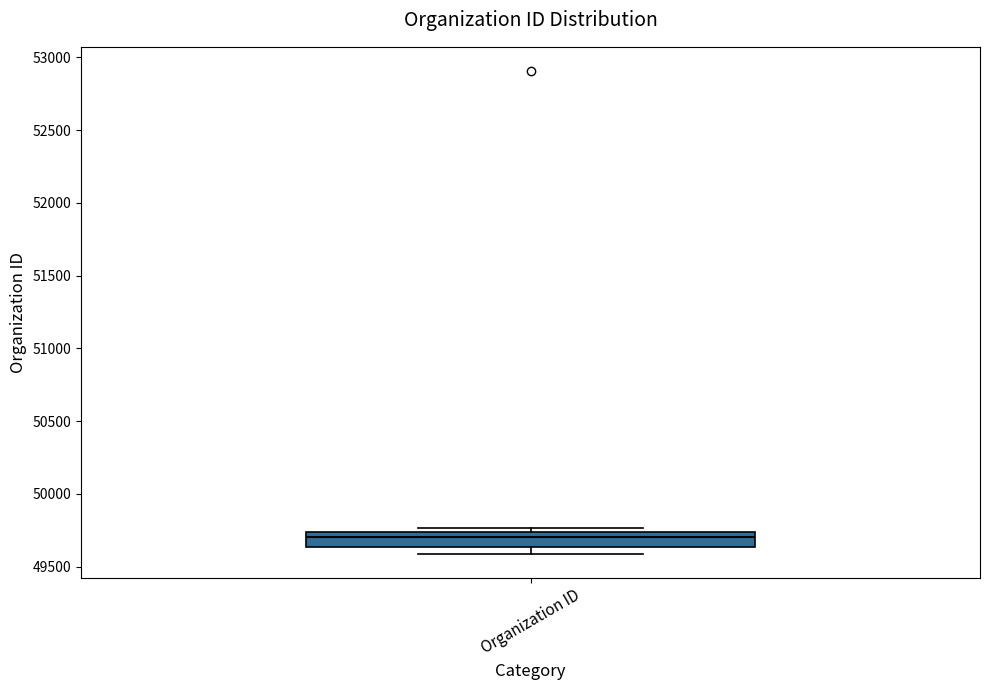

Read this box plot against the y-axis: the position of the median line, the range covered by the box, and the ends of both whiskers. The values are not printed on the chart, so give them approximately, as read against the axis.

median 49700, box 49650 to 49750, whiskers 49600 to 49750 (just above the box's upper edge)